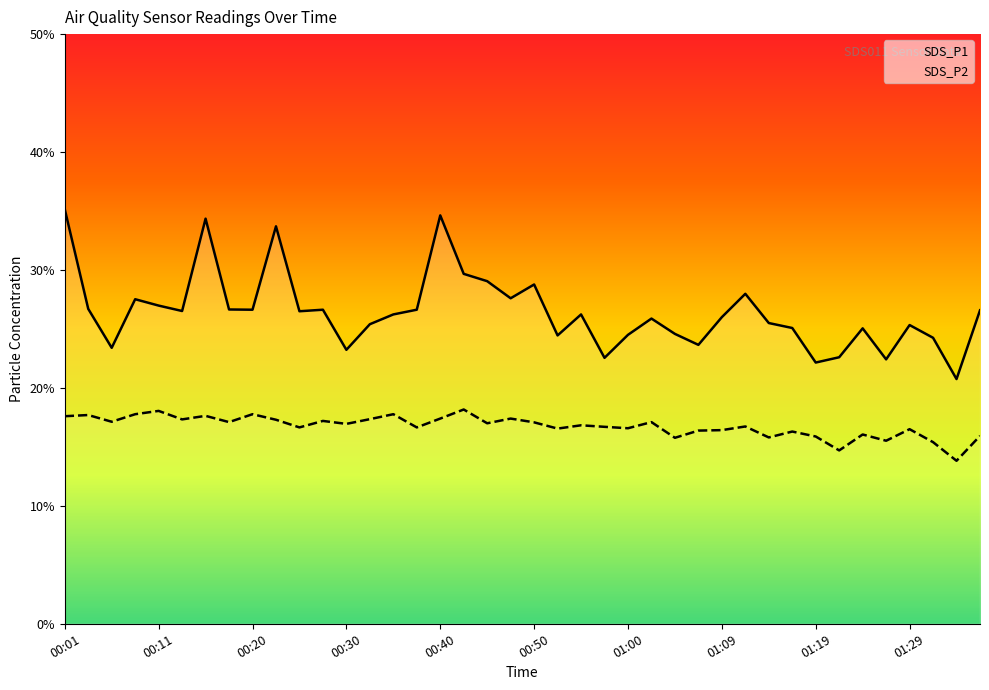

Read the SDS_P1 value at 00:20.

26.6